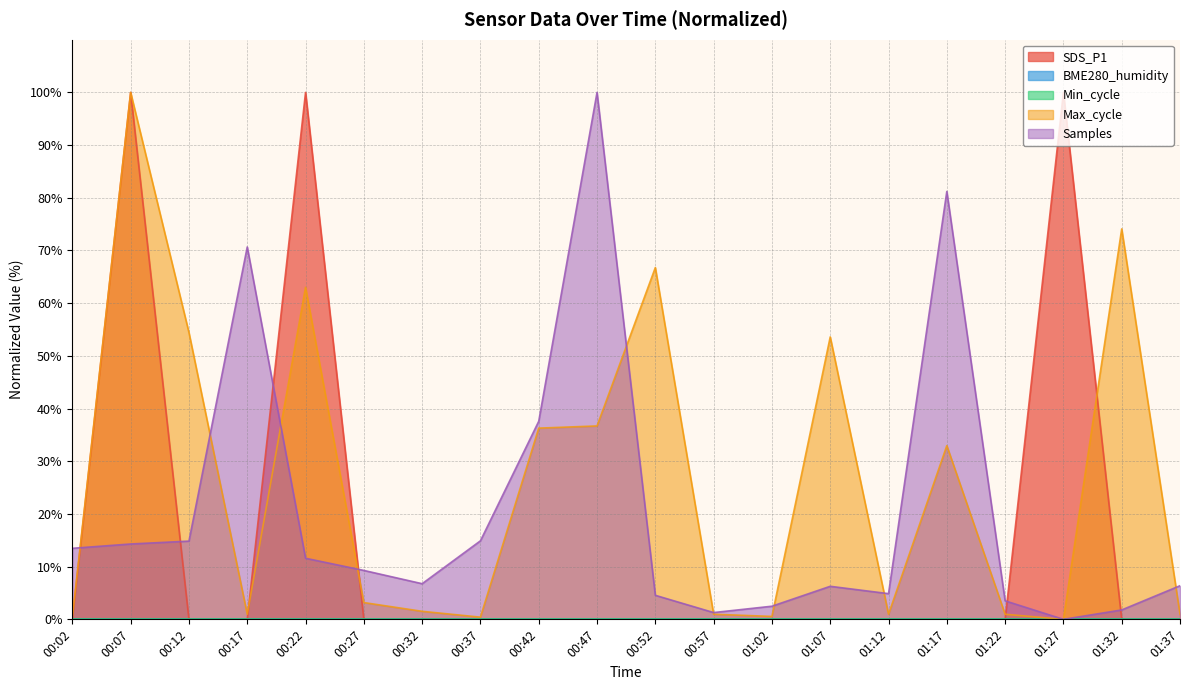

Count the number of categories in the chart.

20